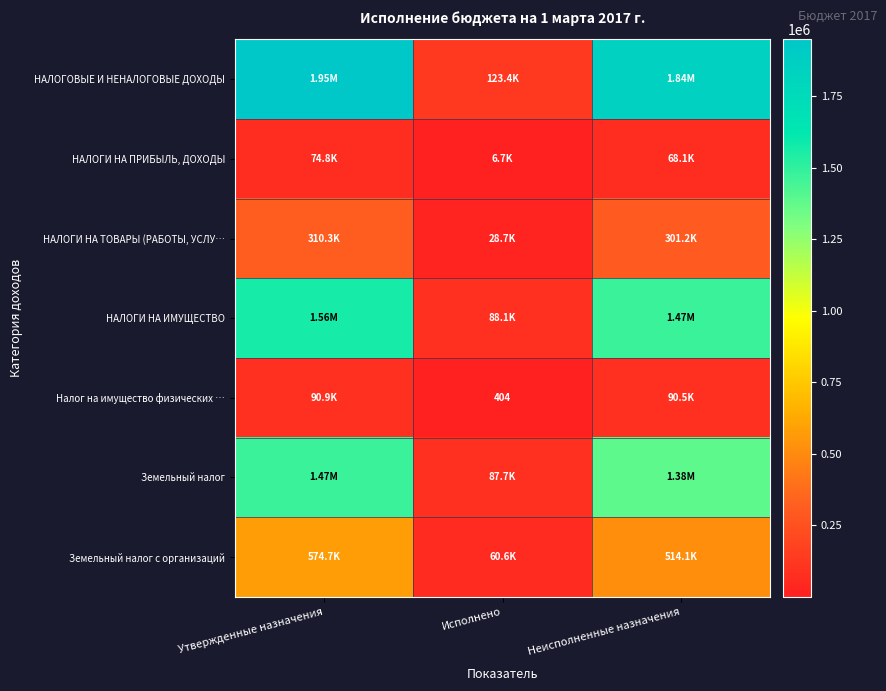

What is the difference between the НАЛОГОВЫЕ И НЕНАЛОГОВЫЕ ДОХОДЫ values at Неисполненные назначения and Исполнено?

1720614.4